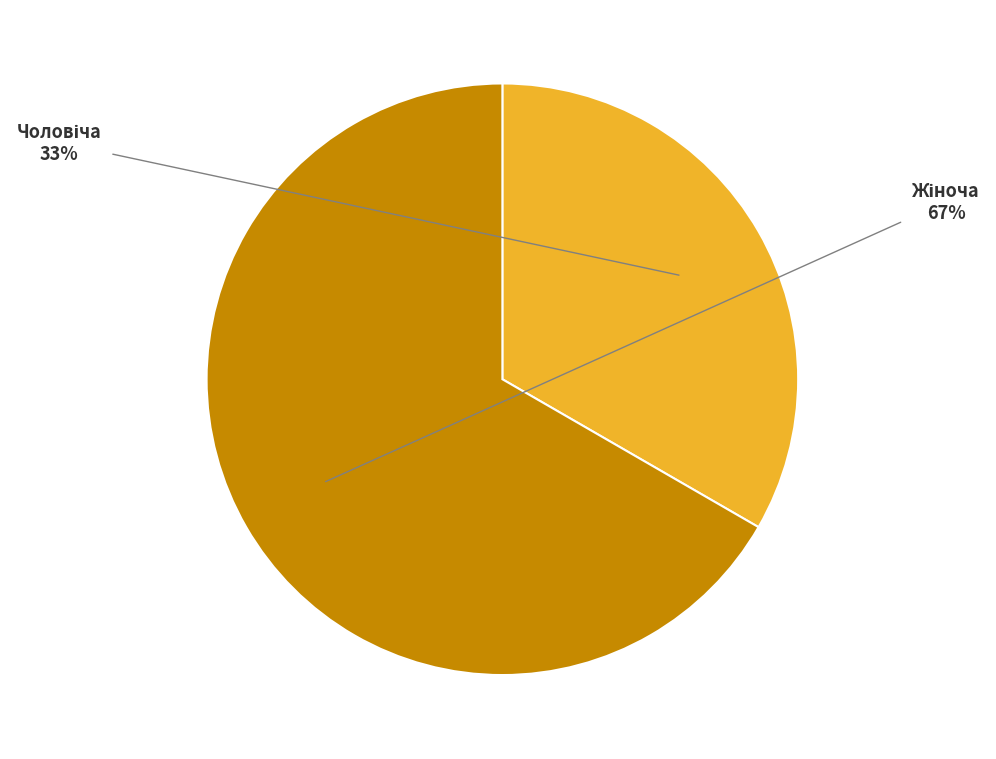

How many slices are in this pie chart?

2